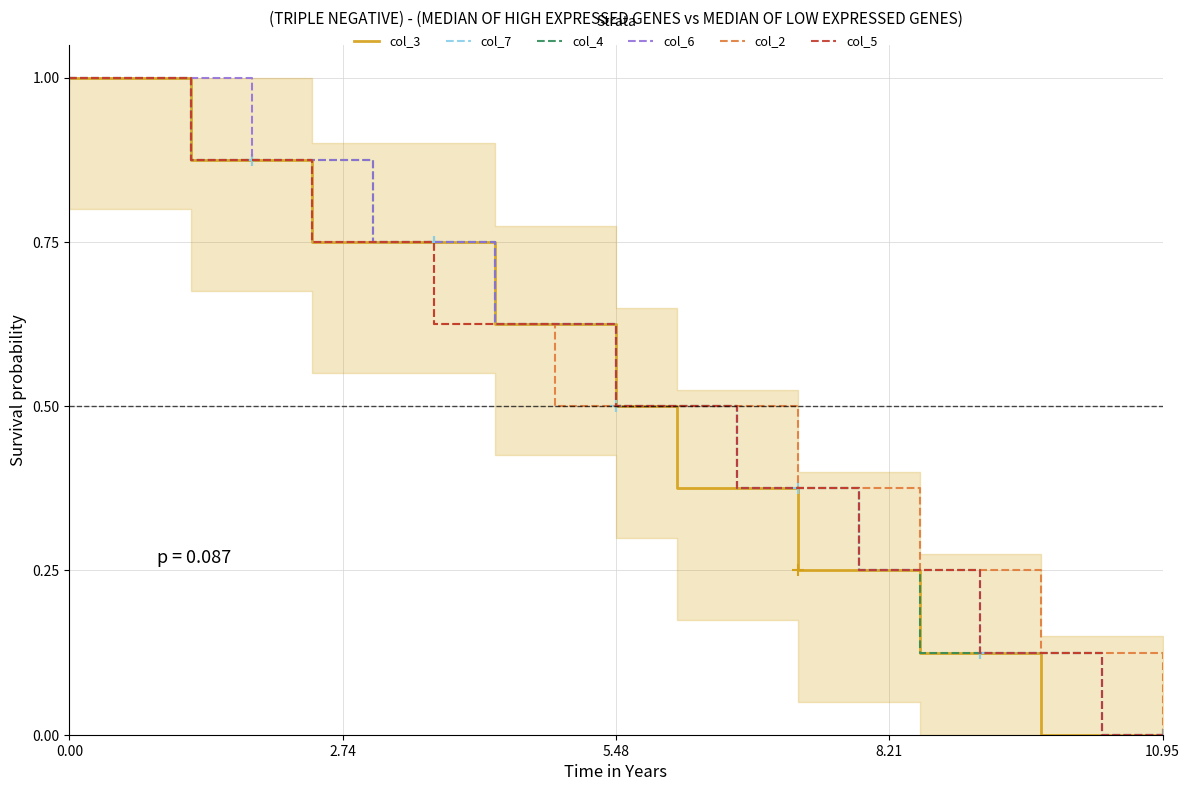

Is it true that col_7 equals 0.5 at 0.00?

False